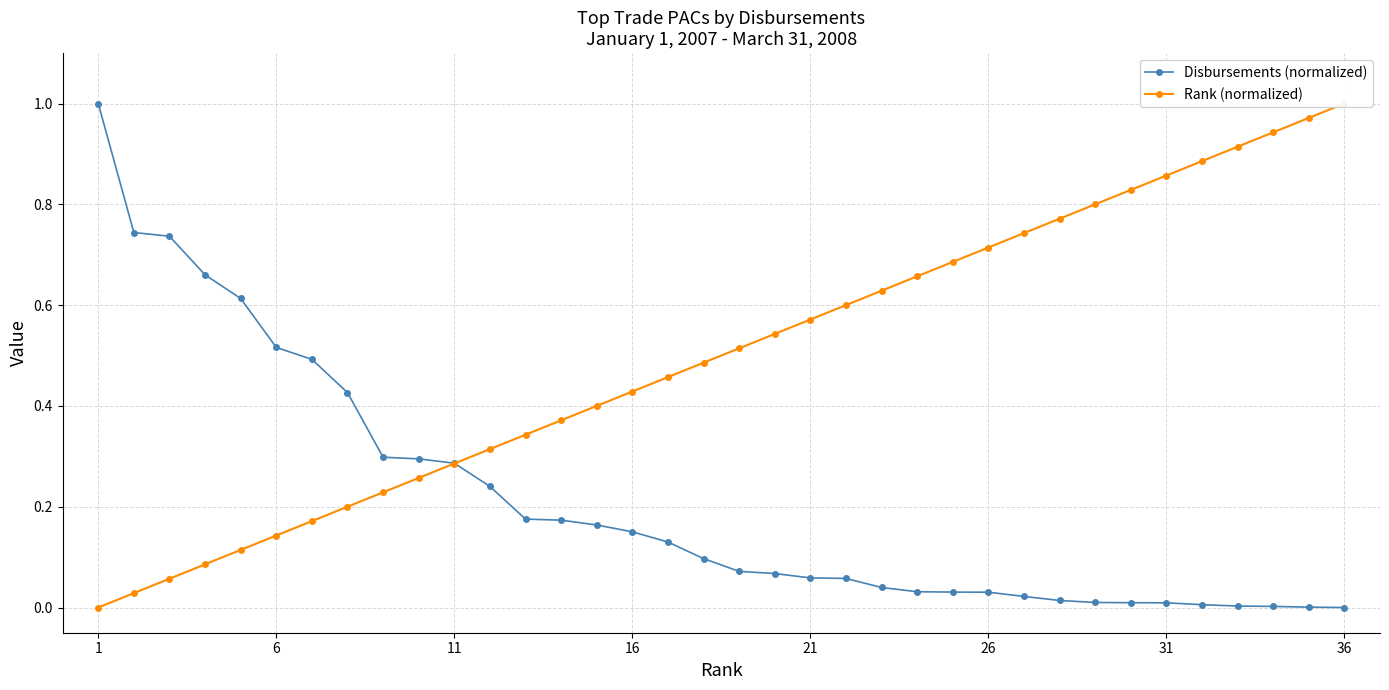

True or false: Disbursements (normalized) has a value of 0.3 at 1.

False